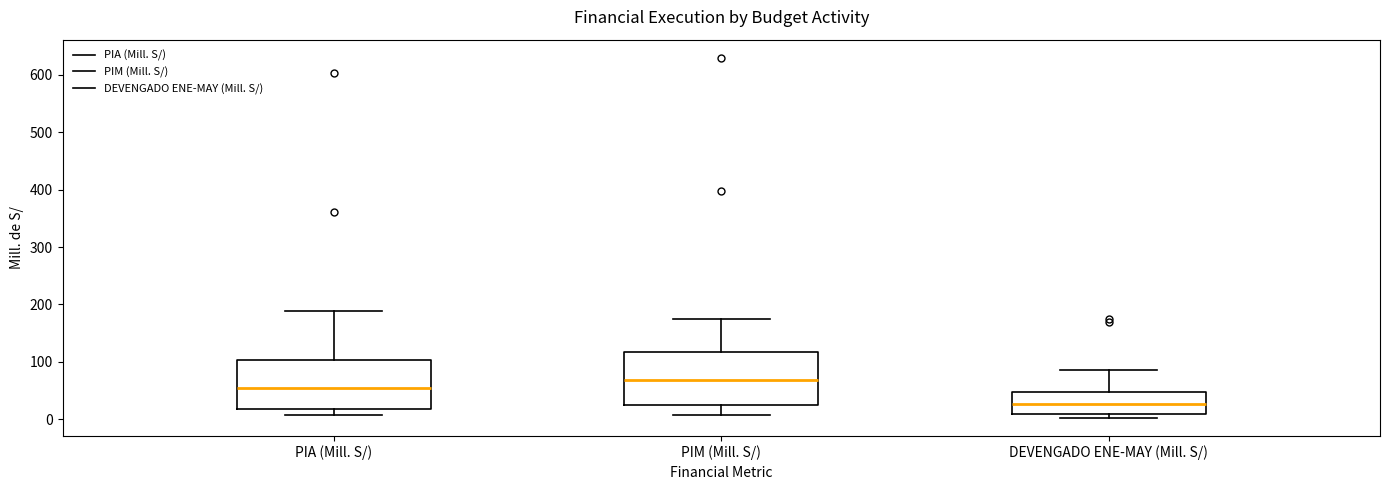

Where does the upper whisker of the box for PIM (Mill. S/) end on the y-axis? The values are not printed on the chart, so give them approximately, as read against the axis.

170